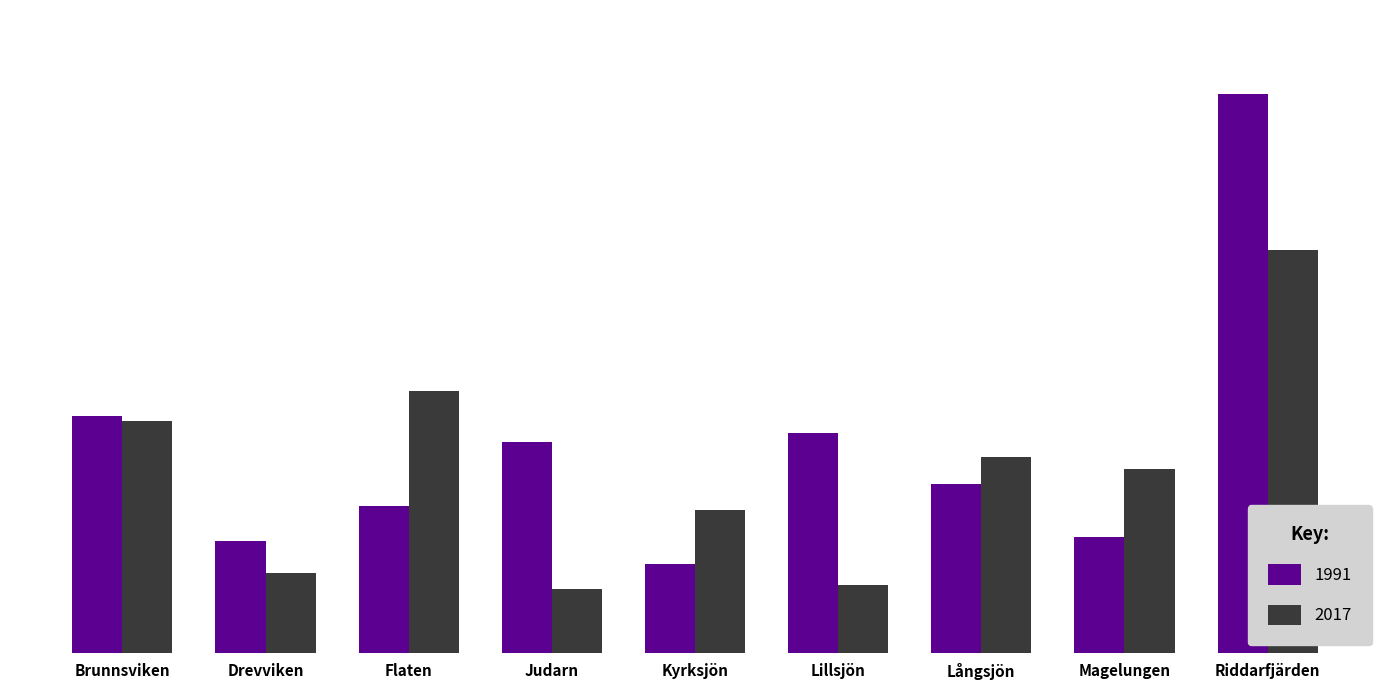

True or false: 1991 has a value of 146.0 at Riddarfjärden.

False